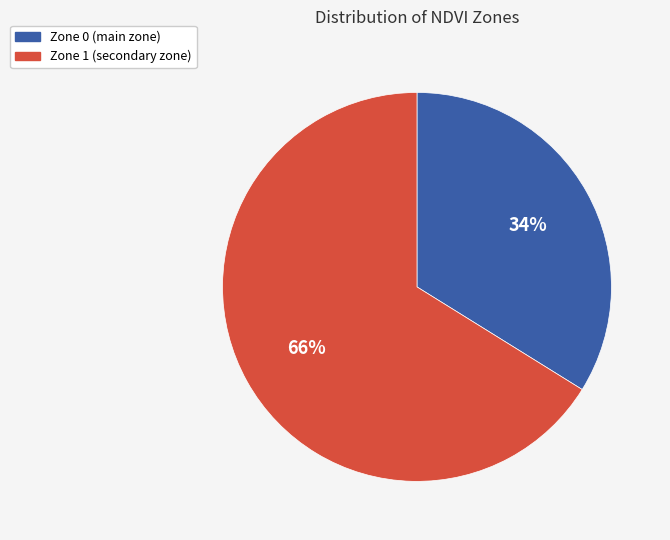

How many segments does this pie chart have?

2